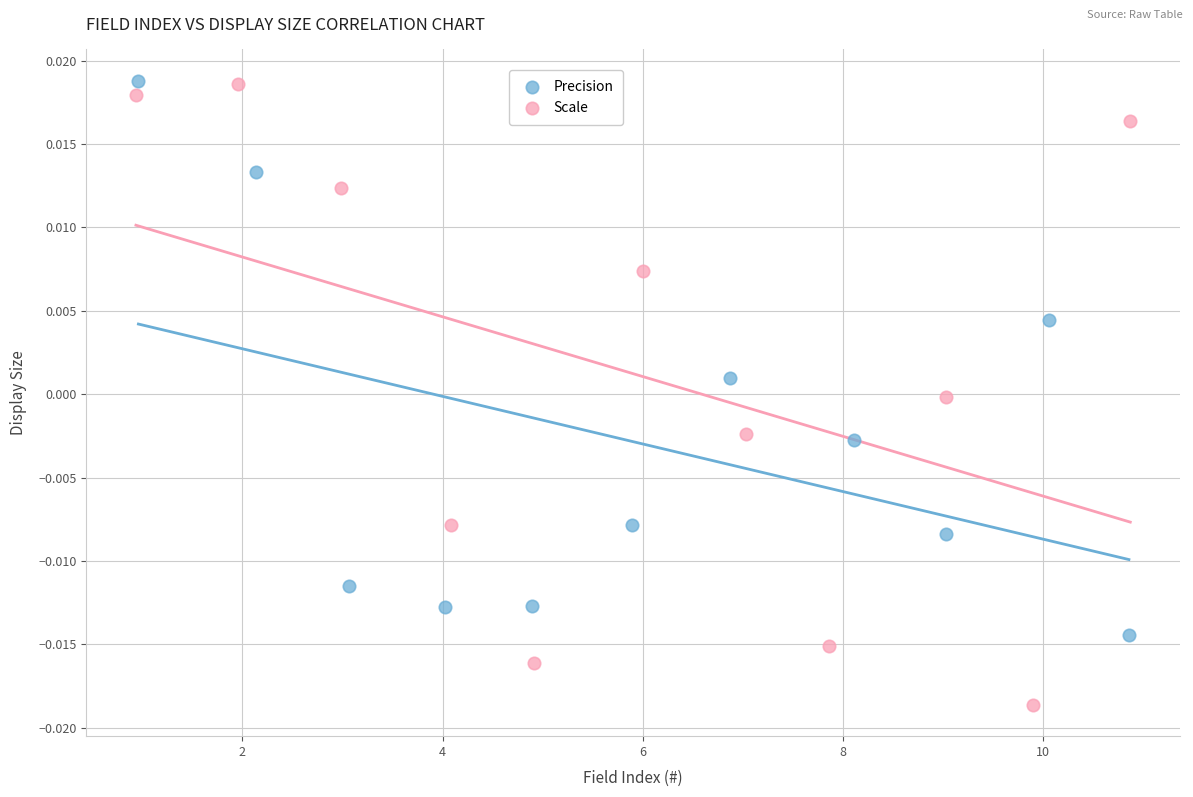

What are all the series names shown in the legend?

Precision, Scale